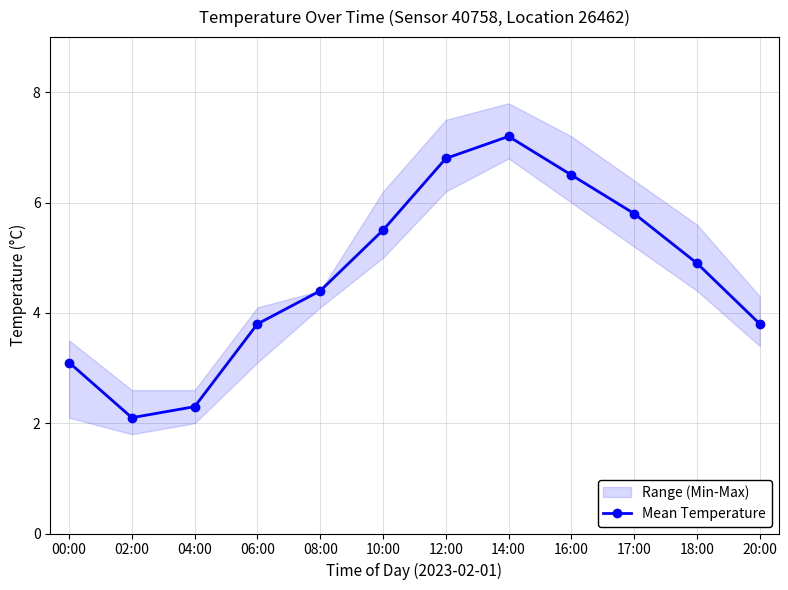

How many interior local peaks (higher than both neighbors) does the data have?

1